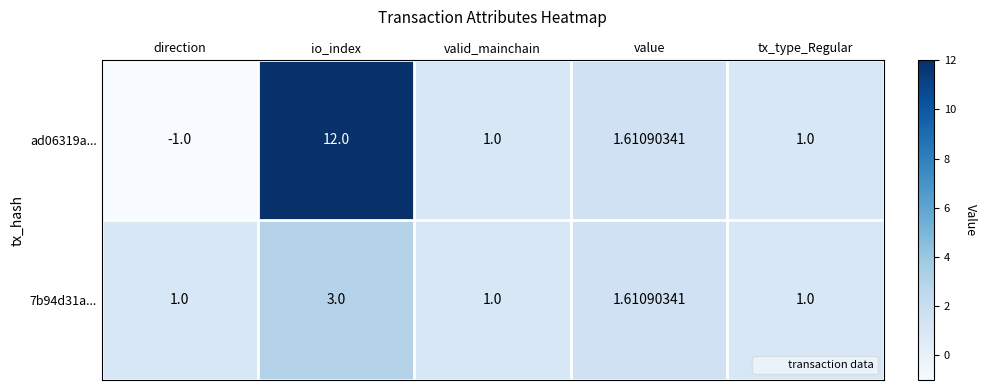

At which category is the sum across all series the highest?

io_index